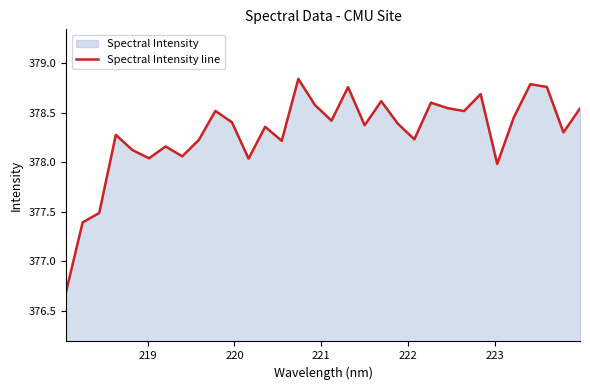

What is the minimum value shown in the chart?

376.7